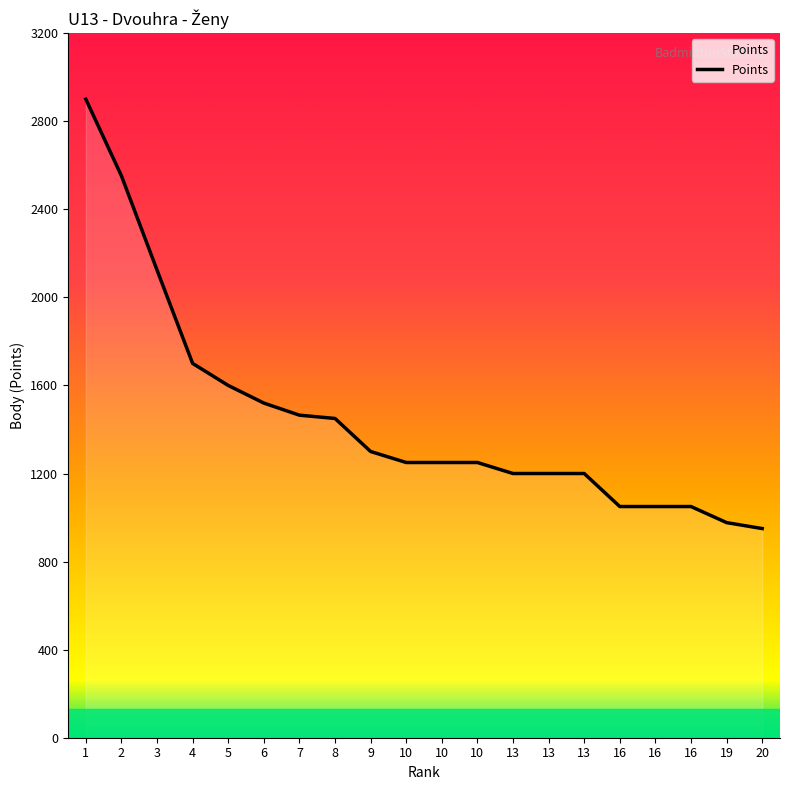

What is the change in value from 5 to 8?

-150